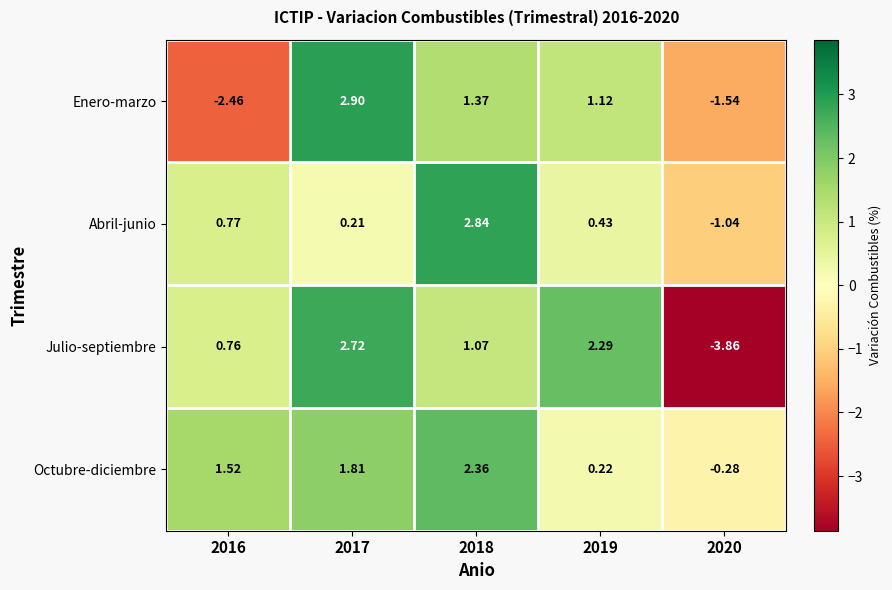

How many values in the Octubre-diciembre series exceed 1?

3